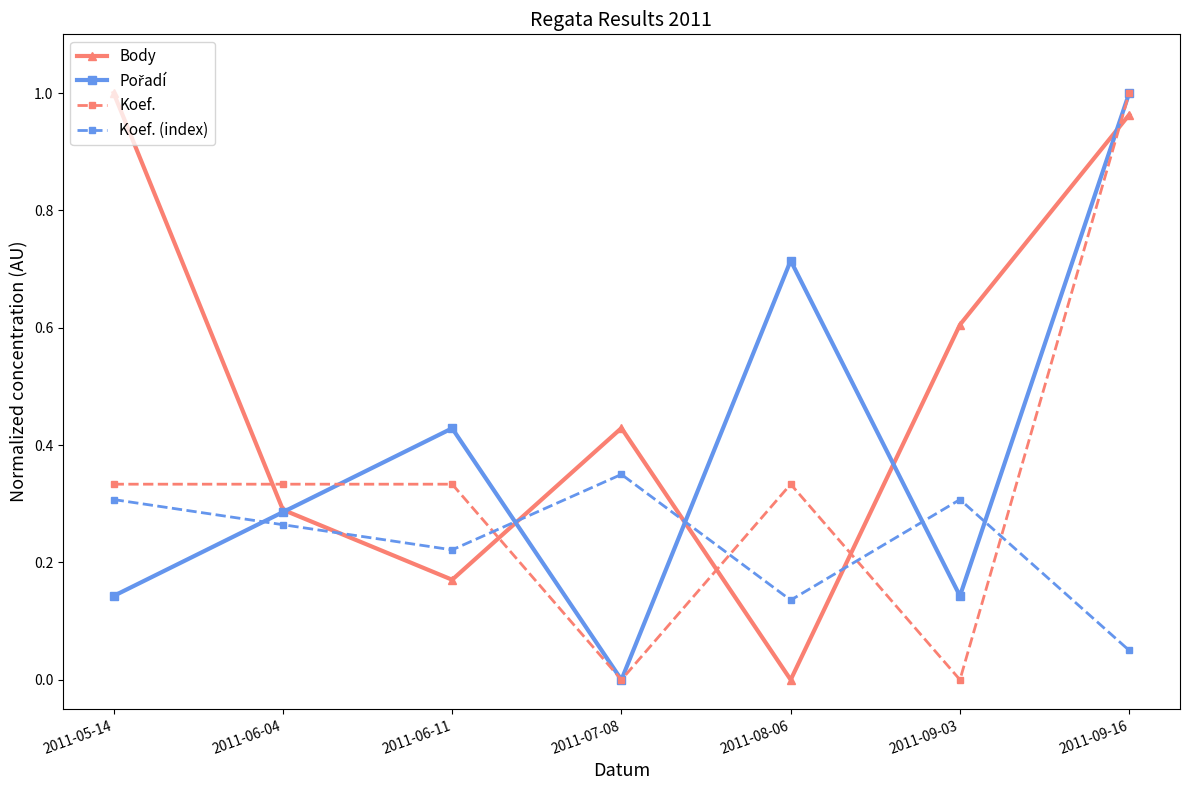

In Body, how many points are lower than both neighbors (excluding endpoints)?

2